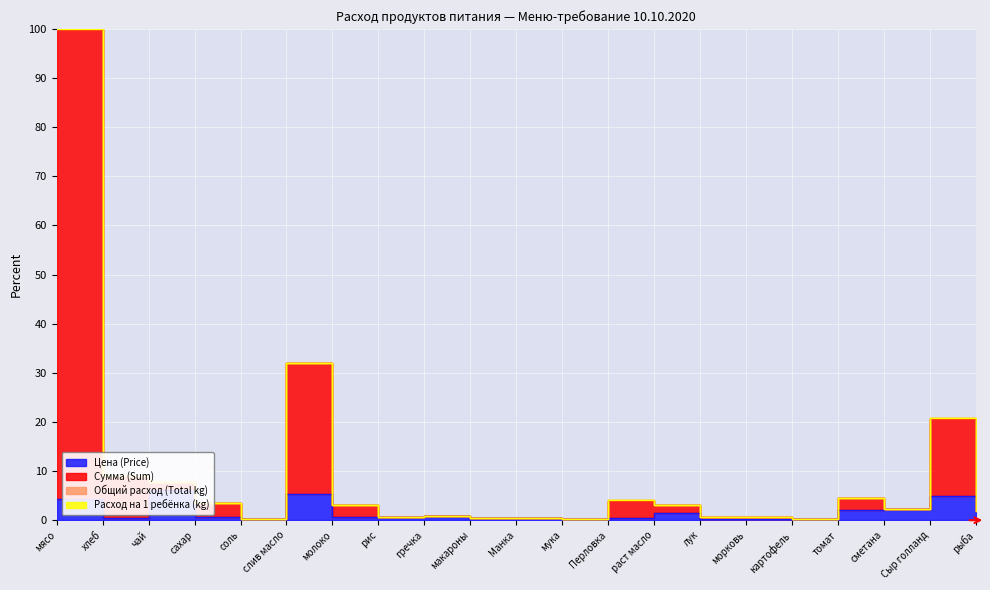

How many data points does each series have?

21